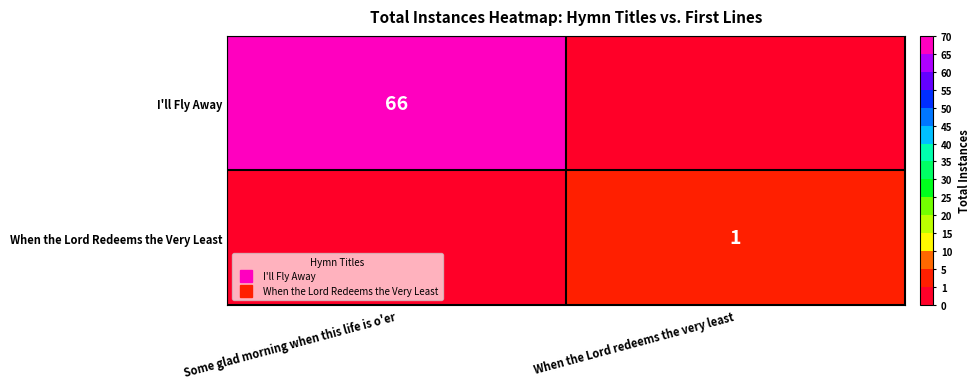

The When the Lord Redeems the Very Least series shows 0 at Some glad morning when this life is o'er. True or false?

True